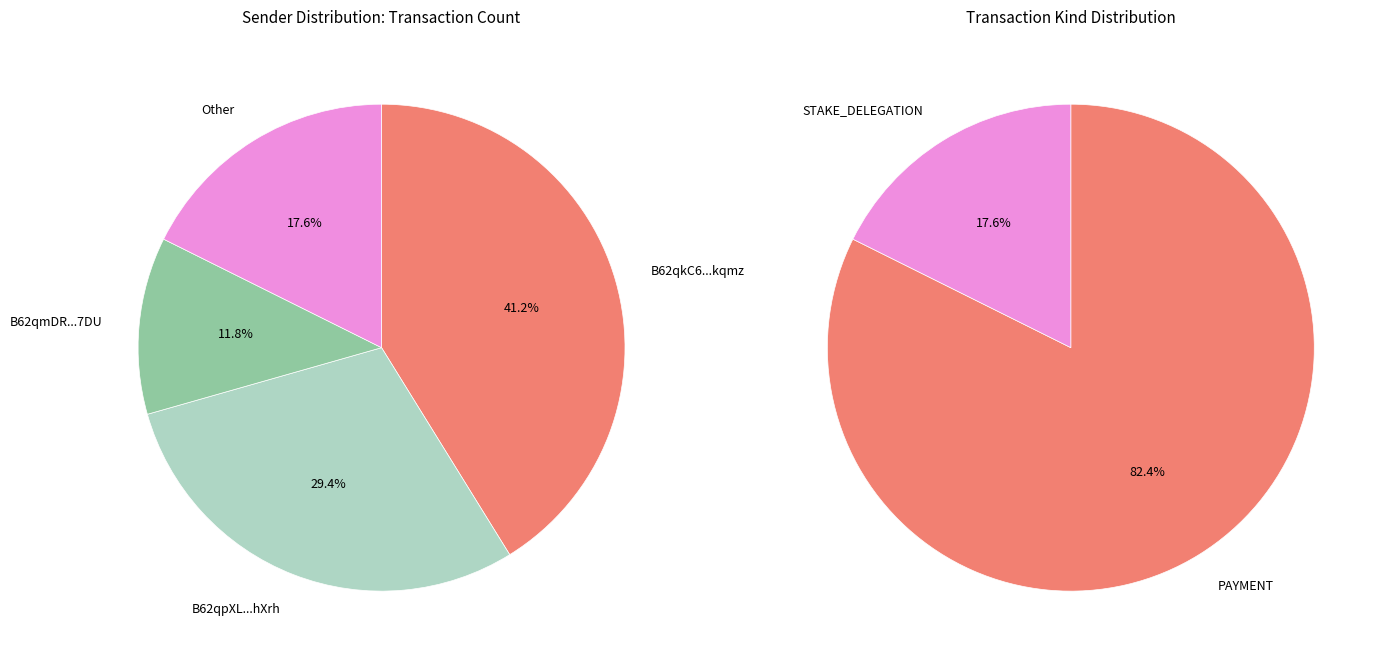

To the nearest percent, what is the difference between the PAYMENT and STAKE_DELEGATION slice percentages?

65%